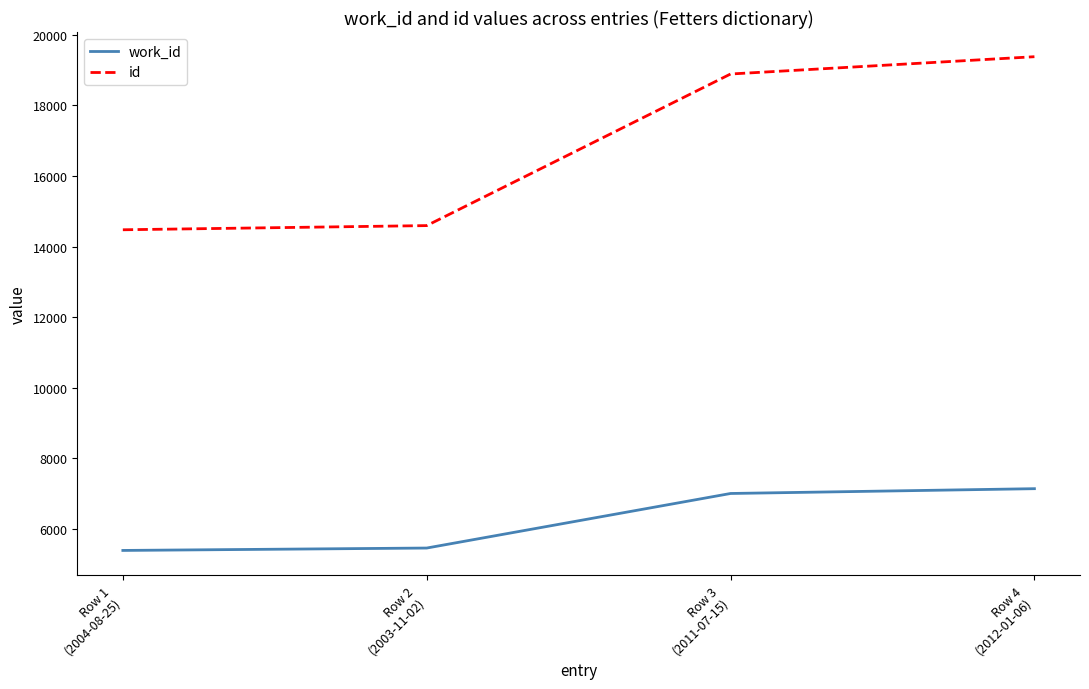

What is the total value across all series at Row 2
(2003-11-02)?

20055